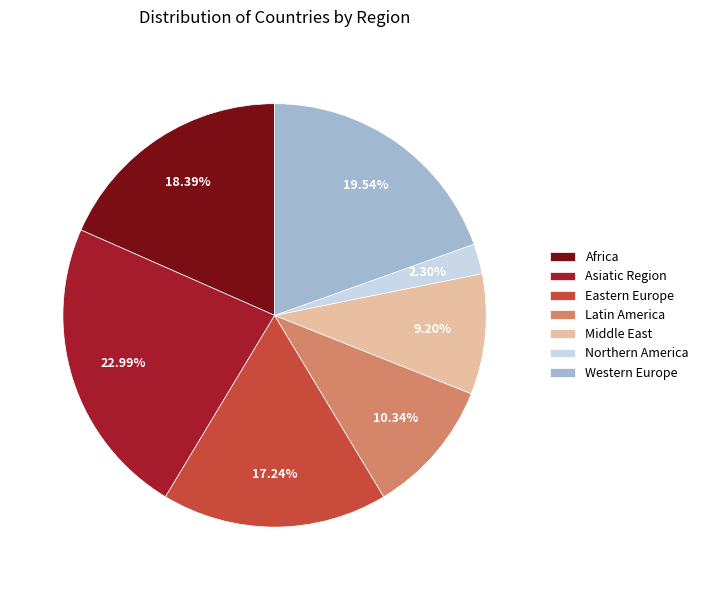

Which slice is the smallest?

Northern America